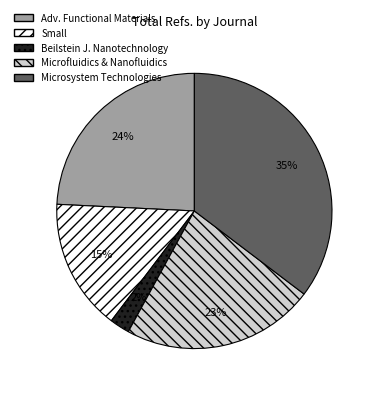

To the nearest percent, what is the difference between the largest and smallest slice percentages?

33%